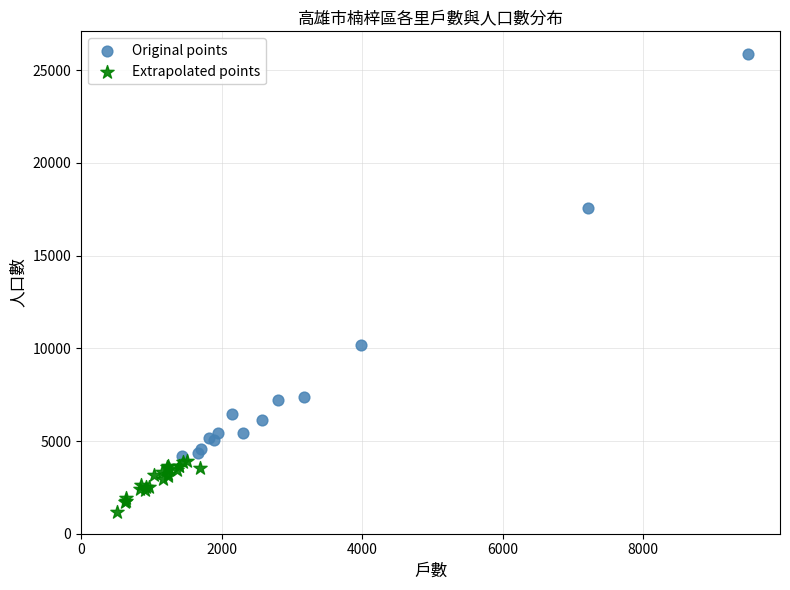

What are all the series names shown in the legend?

Original points, Extrapolated points